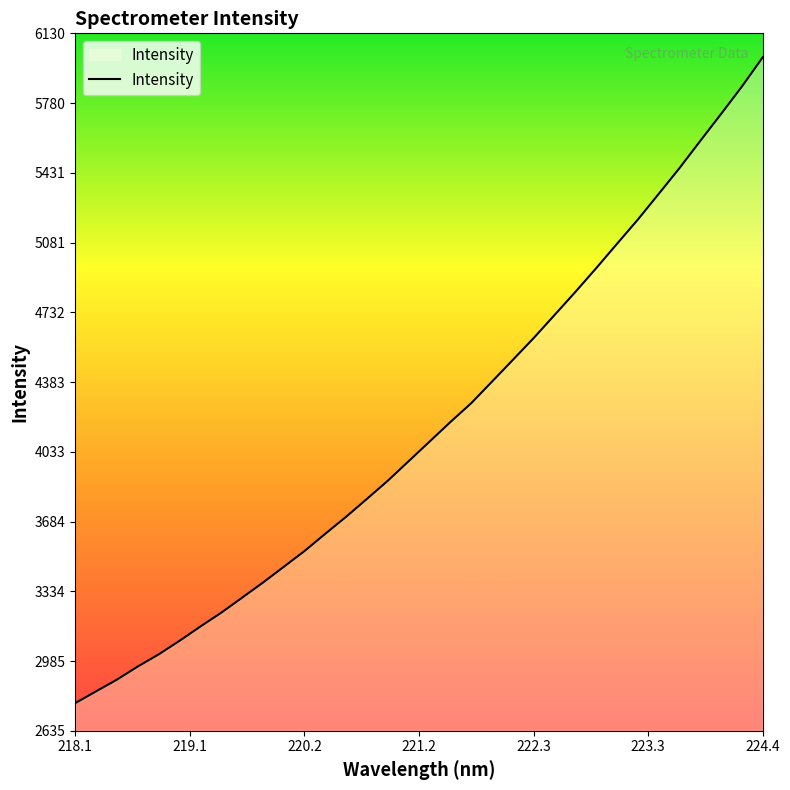

How many distinct data groups are displayed?

1